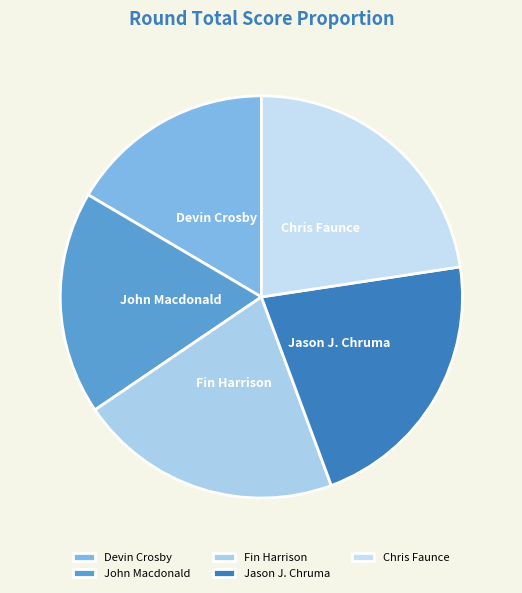

What is the smallest slice in the pie chart?

Devin Crosby